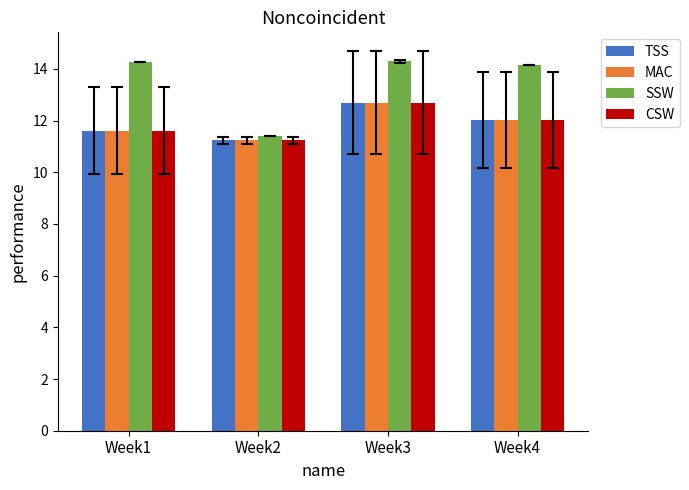

Which series changed the most between Week2 and Week4?

SSW